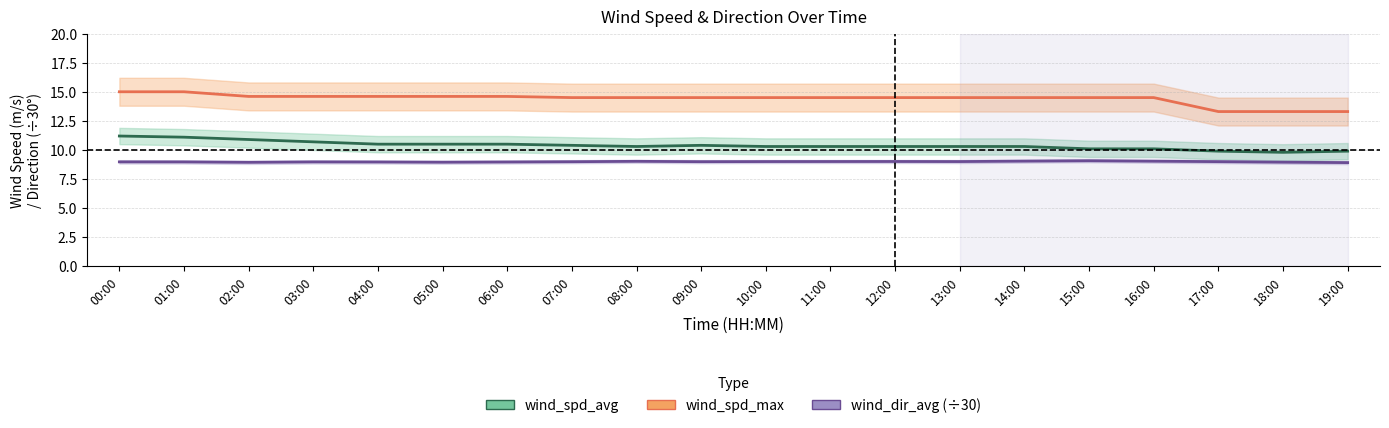

The wind_dir_avg (÷30) series shows 9.0 at 01:00. True or false?

True